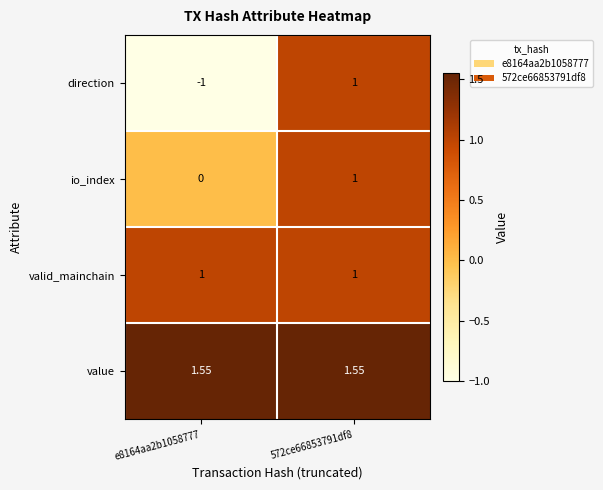

List the series in order of their overall mean, highest first.

value, valid_mainchain, io_index, direction